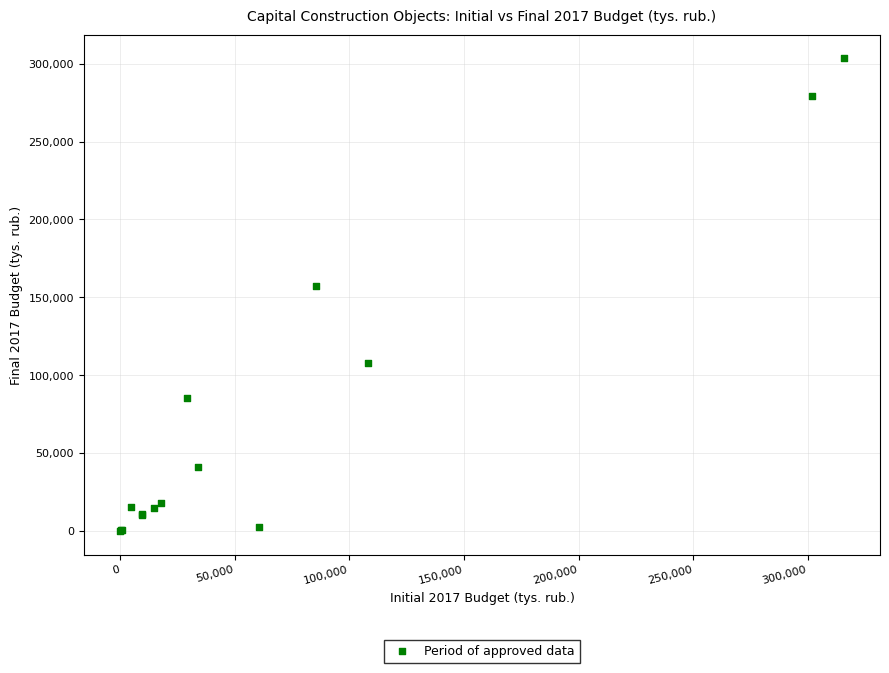

What Y value in the scatter plot is closest to 151693?

157600.2